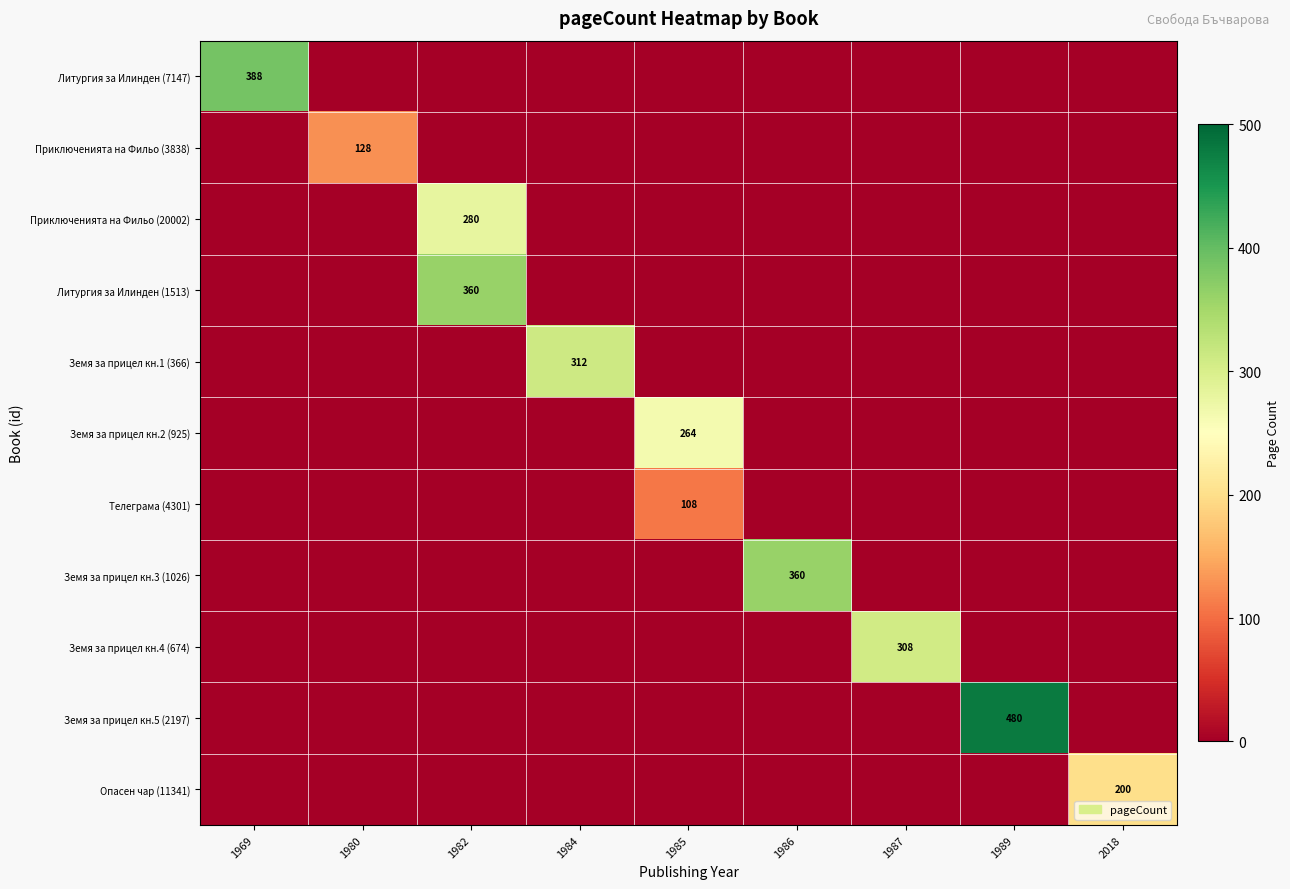

At which category is the sum across all series the highest?

1982